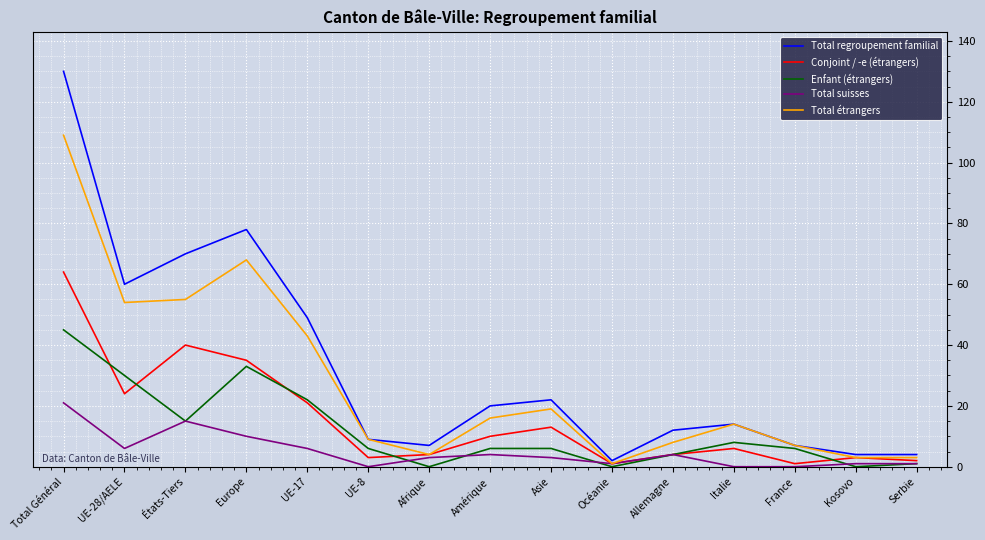

What position from the left is États-Tiers?

3